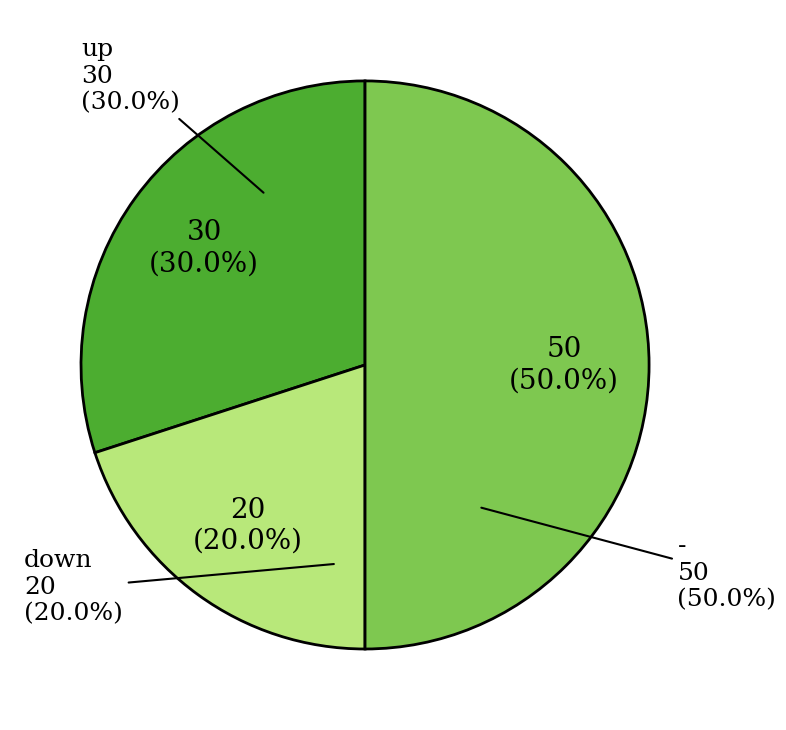

Is it true that down is 25% of the pie?

False